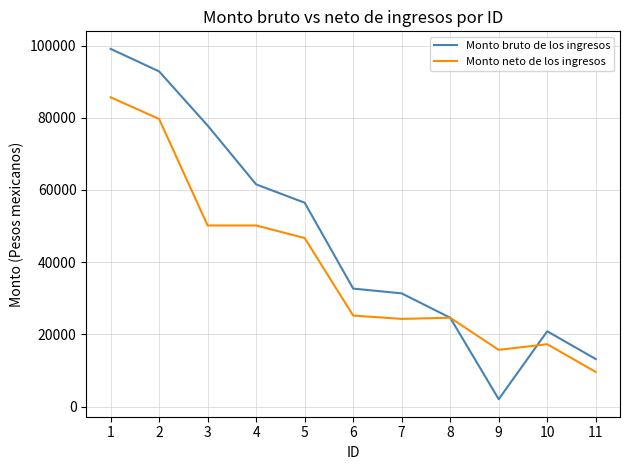

Which series has the largest total across all categories?

Monto bruto de los ingresos